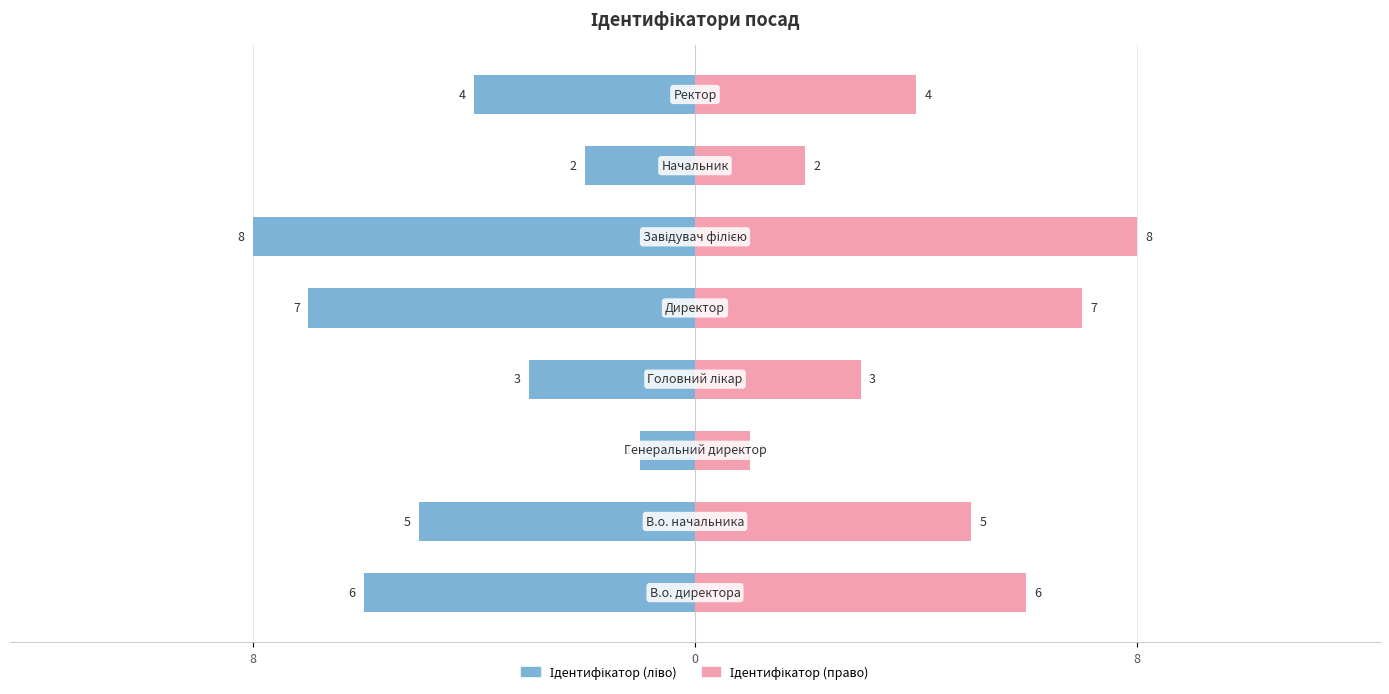

How many data points in Ідентифікатор (право) are above 5?

3